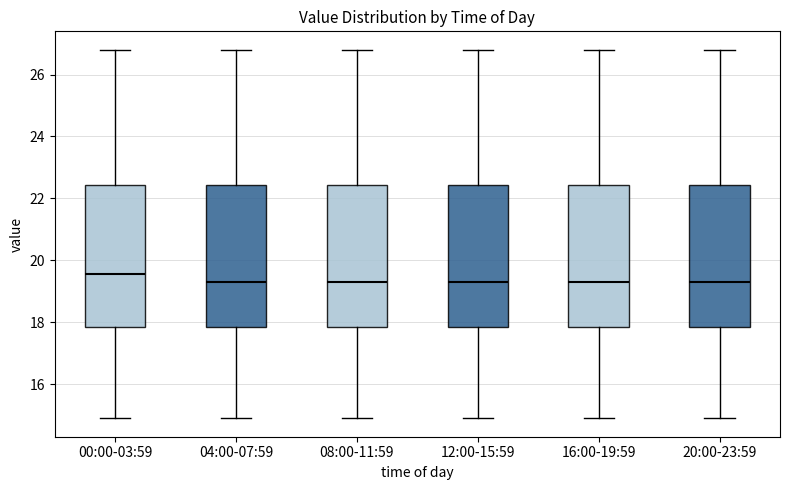

Reading left to right, read every box against the y-axis: the position of its median line, the range the box covers, and the ends of its whiskers. The values are not printed on the chart, so give them approximately, as read against the axis.

00:00-03:59: median 19.6, box 17.8 to 22.4, whiskers 15.0 to 26.8
04:00-07:59: median 19.4, box 17.8 to 22.4, whiskers 15.0 to 26.8
08:00-11:59: median 19.4, box 17.8 to 22.4, whiskers 15.0 to 26.8
12:00-15:59: median 19.4, box 17.8 to 22.4, whiskers 15.0 to 26.8
16:00-19:59: median 19.4, box 17.8 to 22.4, whiskers 15.0 to 26.8
20:00-23:59: median 19.4, box 17.8 to 22.4, whiskers 15.0 to 26.8